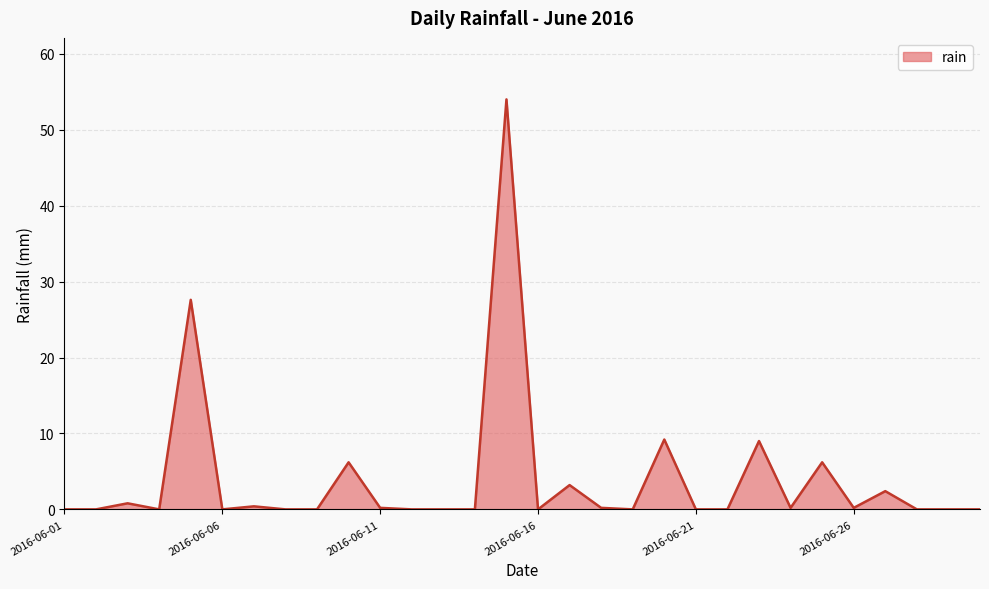

True or false: there are more than 2 points higher than both neighbors.

True